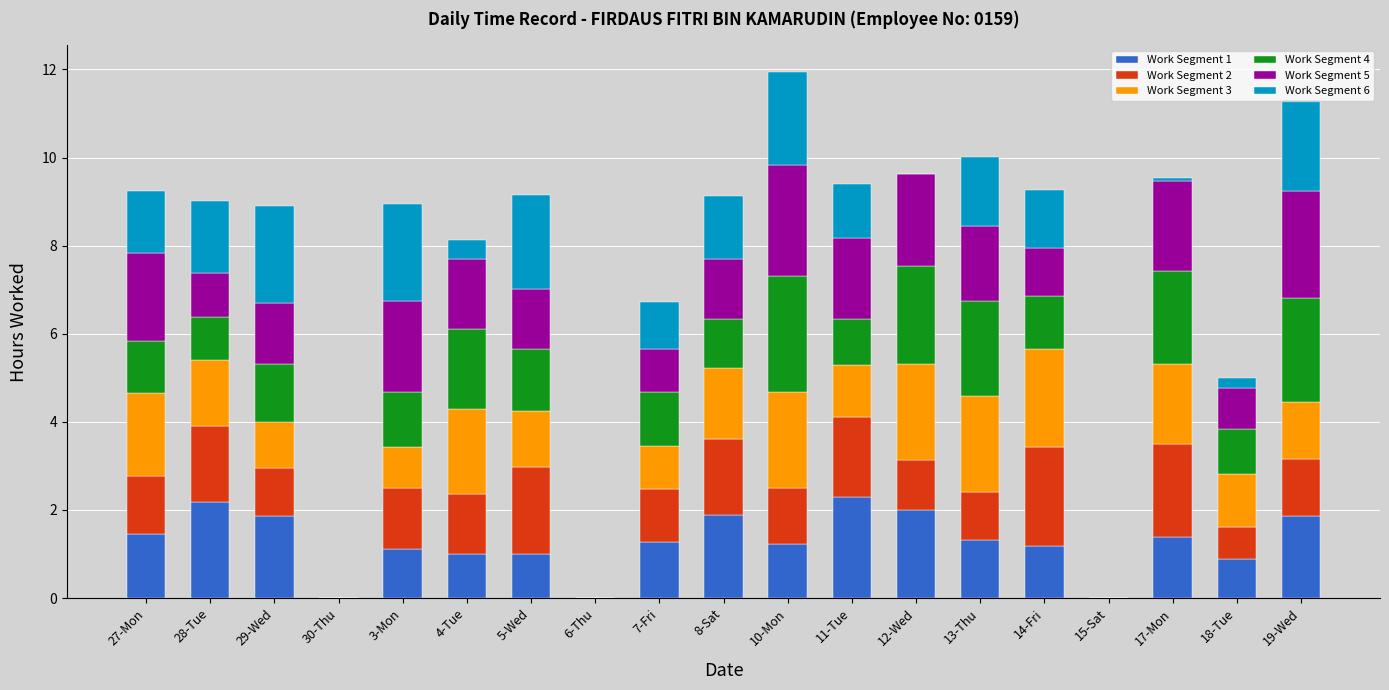

What is the total value across all series at 13-Thu?

10.0